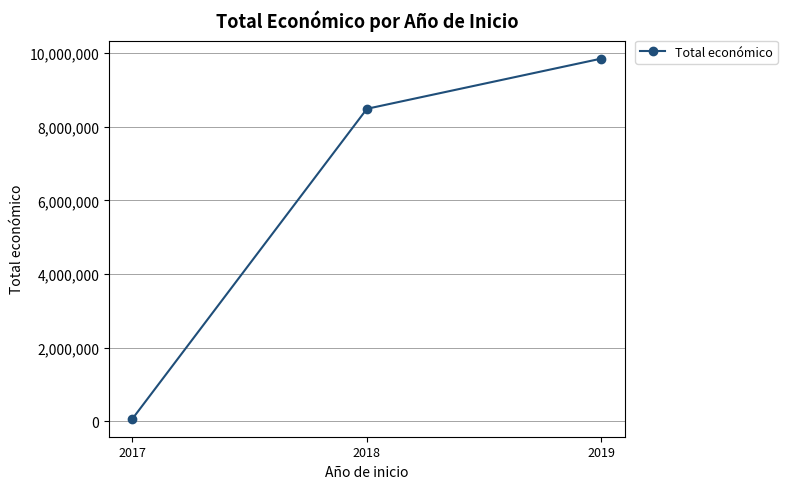

The value at 2018 is 14958683. True or false?

False